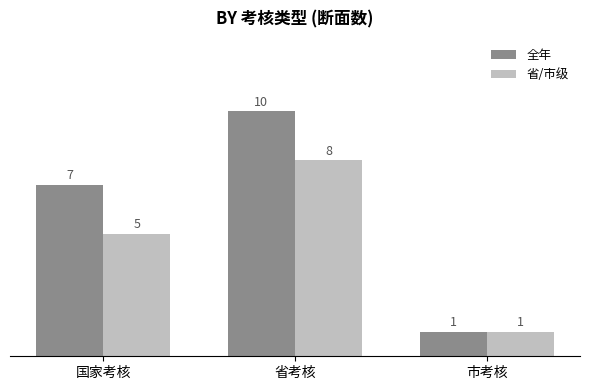

How many distinct data groups are displayed?

2